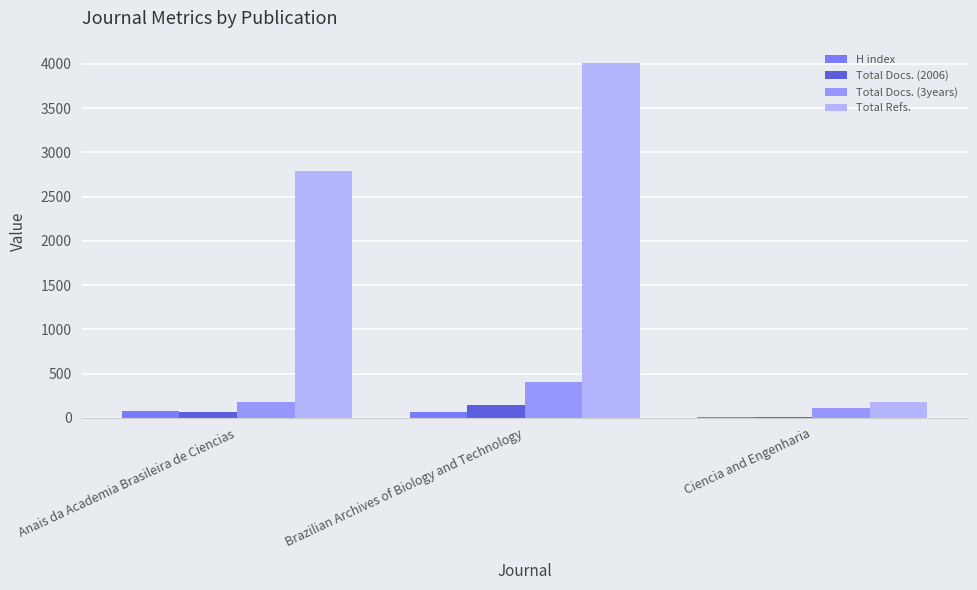

Between Anais da Academia Brasileira de Ciencias and Ciencia and Engenharia, which series saw the biggest shift?

Total Refs.